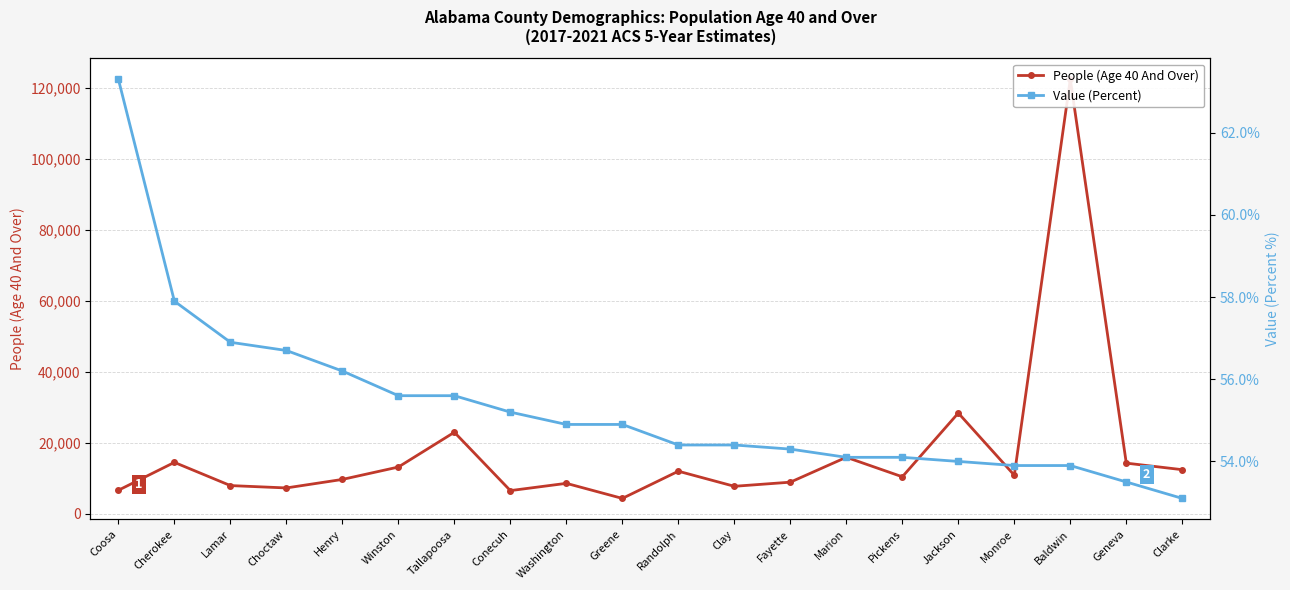

True or false: Value (Percent) and People (Age 40 And Over) intersect in this chart.

False